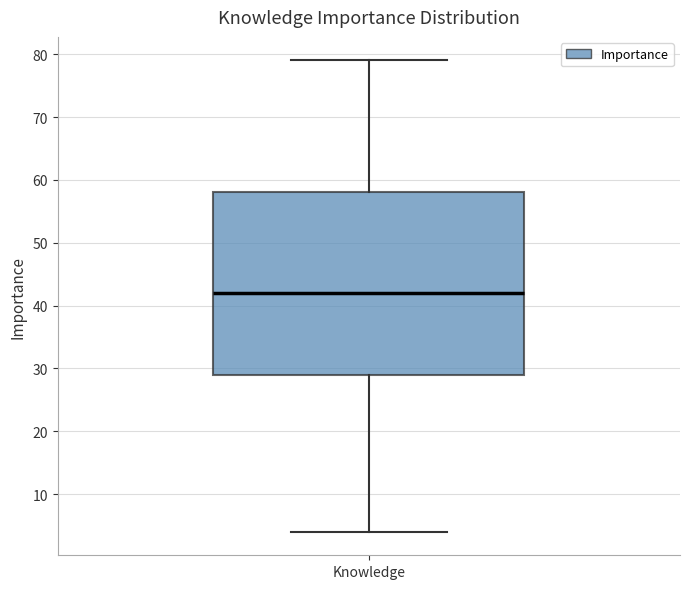

Where does the upper whisker of the box for Knowledge end on the y-axis? The values are not printed on the chart, so give them approximately, as read against the axis.

79